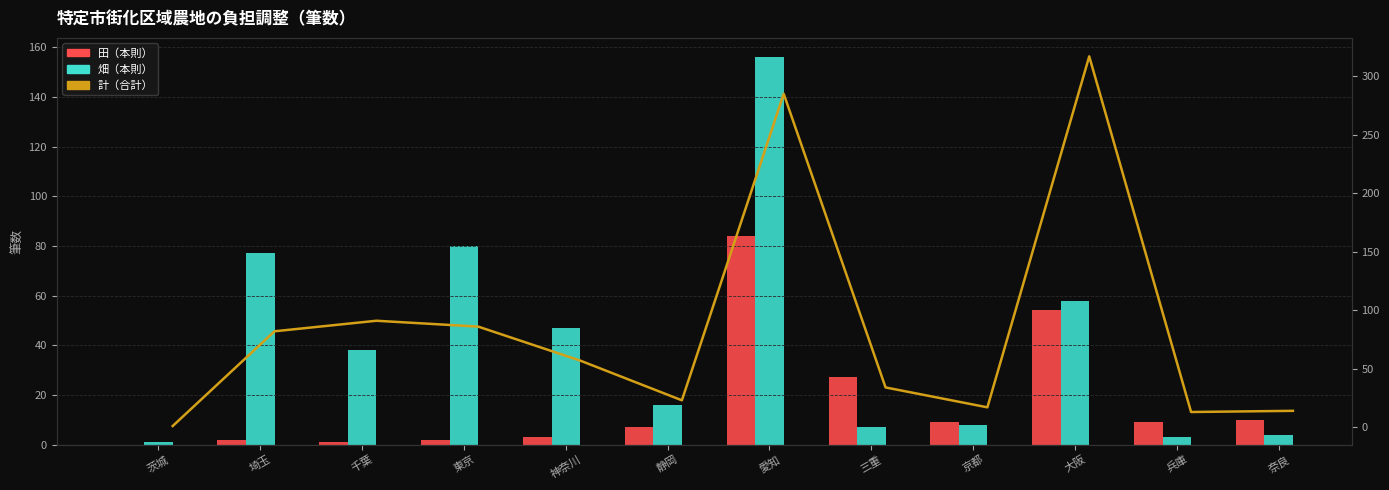

Which series has the widest spread of values?

計（合計）